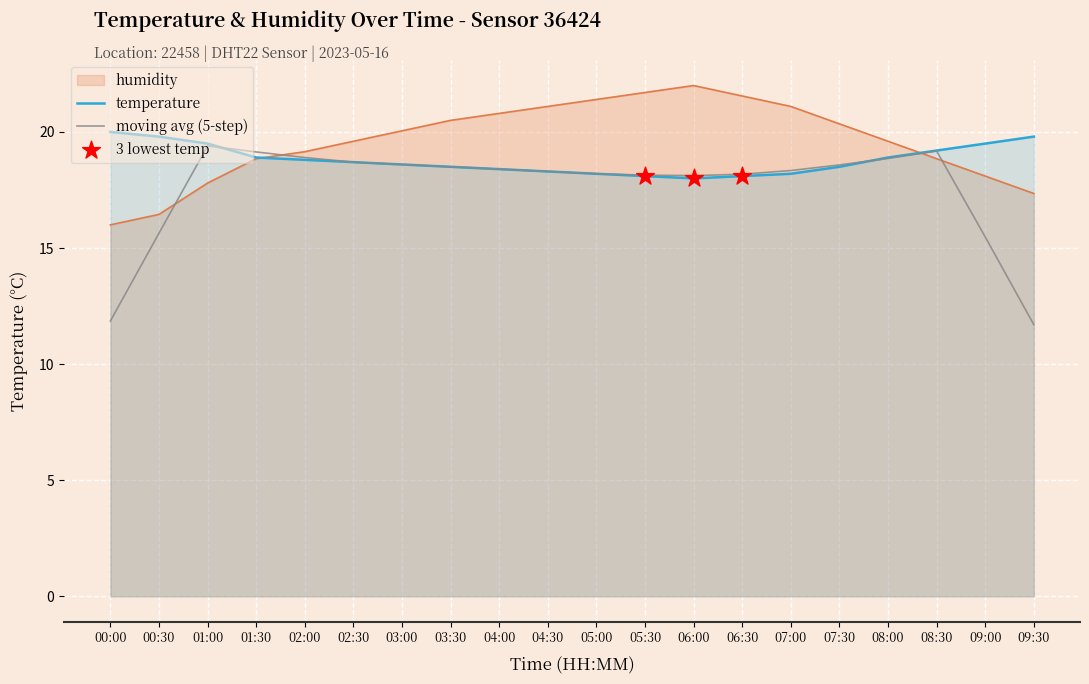

What is the total value across all series at 09:30?

48.9